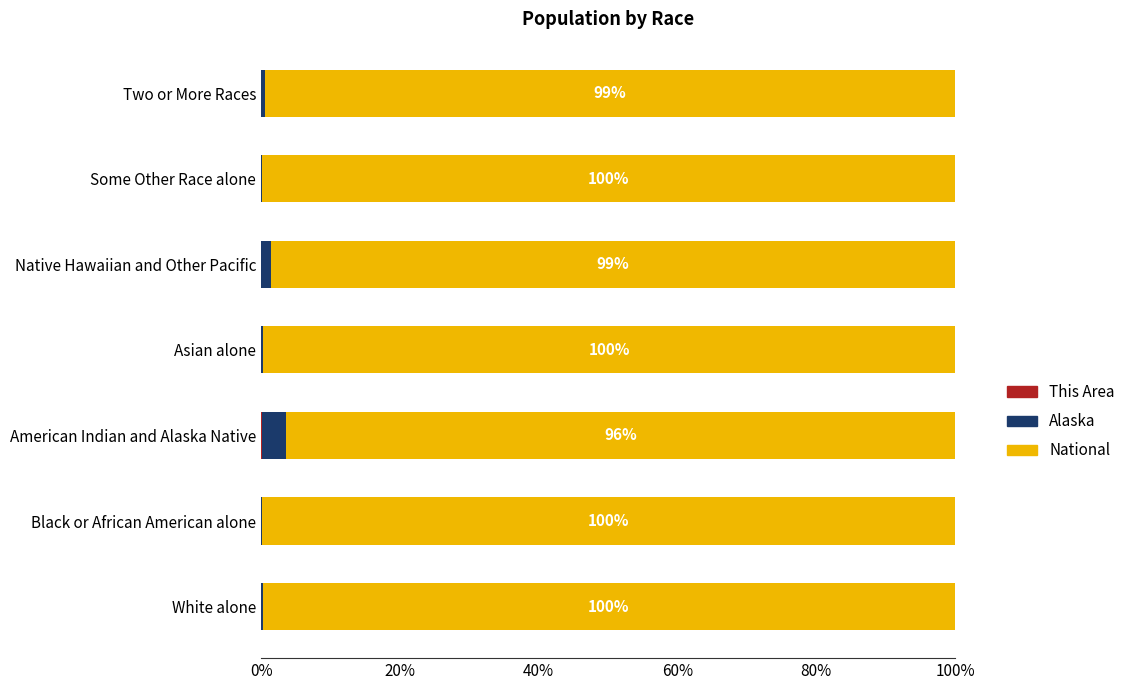

How many distinct data groups are displayed?

3